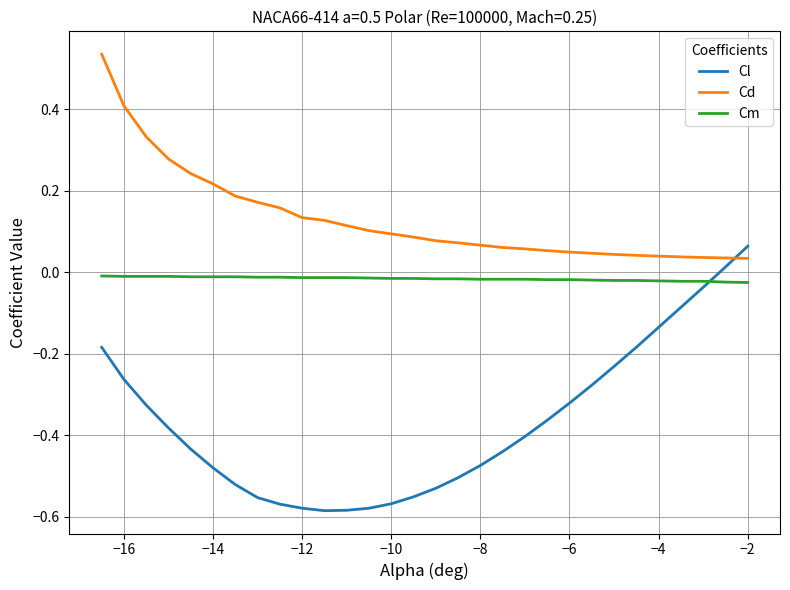

Which series has the largest total across all categories?

Cd